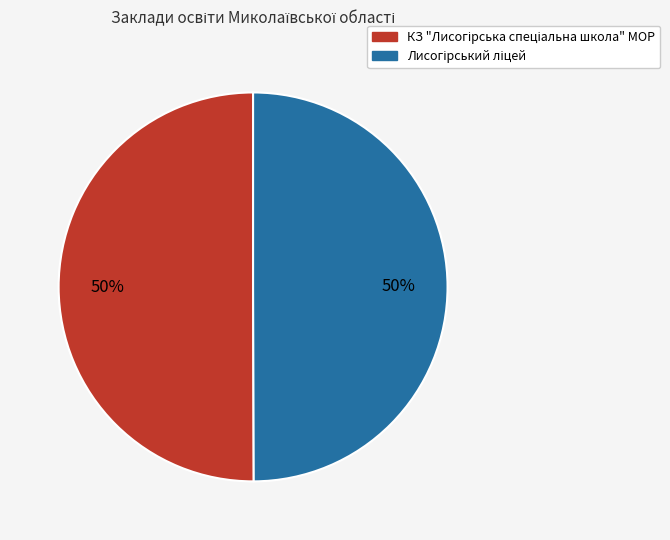

How many slices are in this pie chart?

2